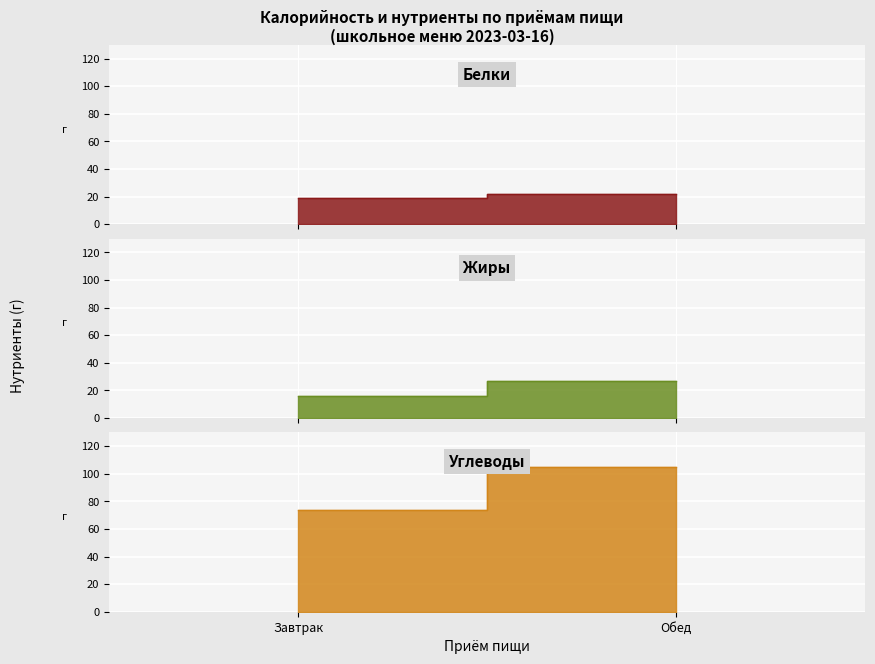

Is it true that Белки equals 9.1 at Завтрак?

False